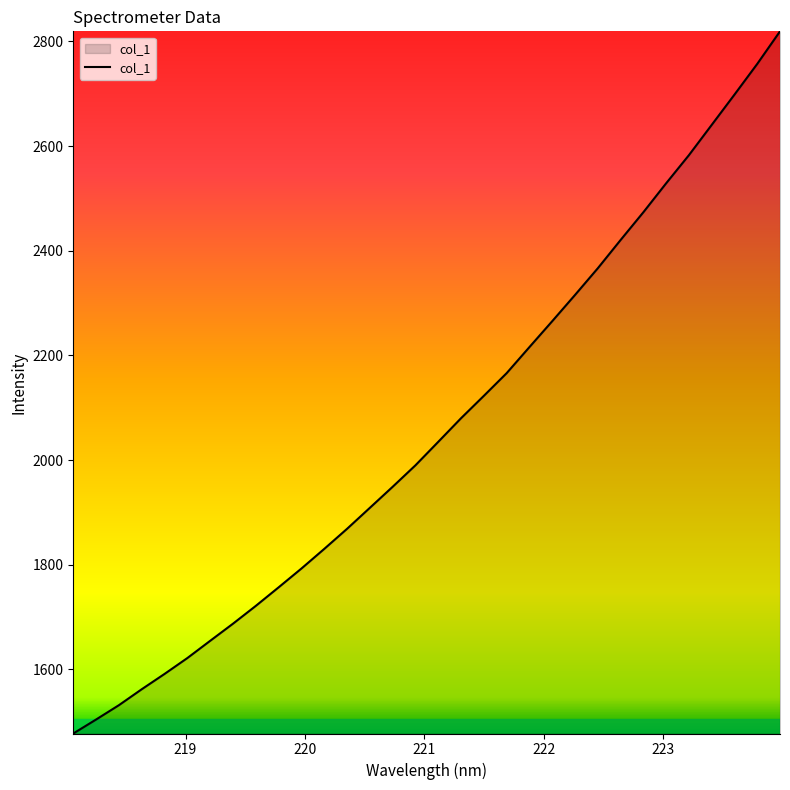

What is the greatest value displayed?

2819.2